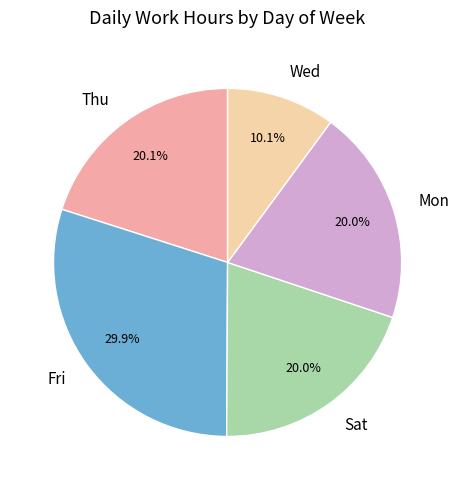

What is the largest slice in the pie chart?

Fri